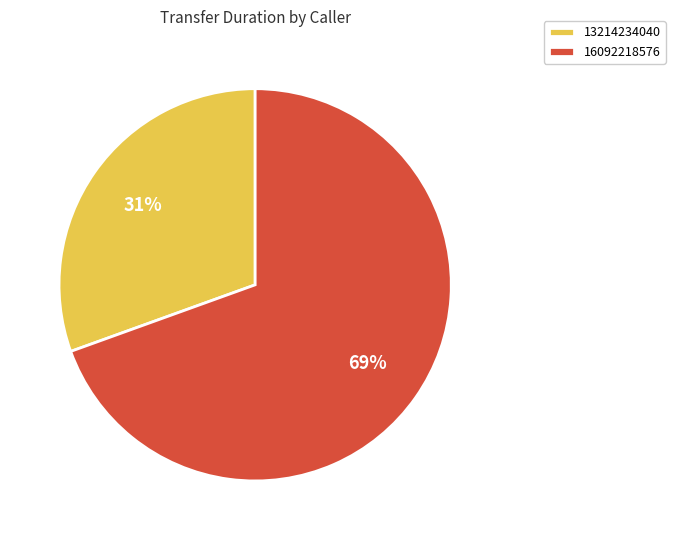

Which category has the smallest portion of the pie?

13214234040